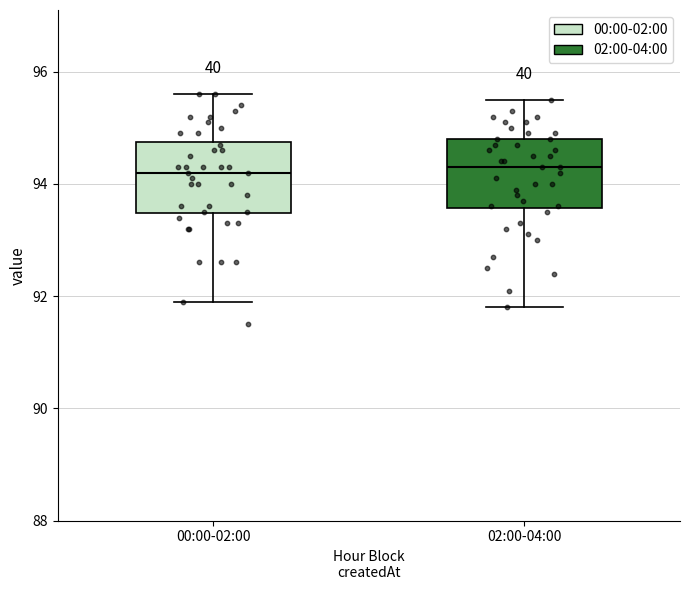

Reading left to right, read every box against the y-axis: the position of its median line, the range the box covers, and the ends of its whiskers. The values are not printed on the chart, so give them approximately, as read against the axis.

00:00-02:00: median 94.2, box 93.4 to 94.8, whiskers 92.0 to 95.6
02:00-04:00: median 94.4, box 93.6 to 94.8, whiskers 91.8 to 95.6